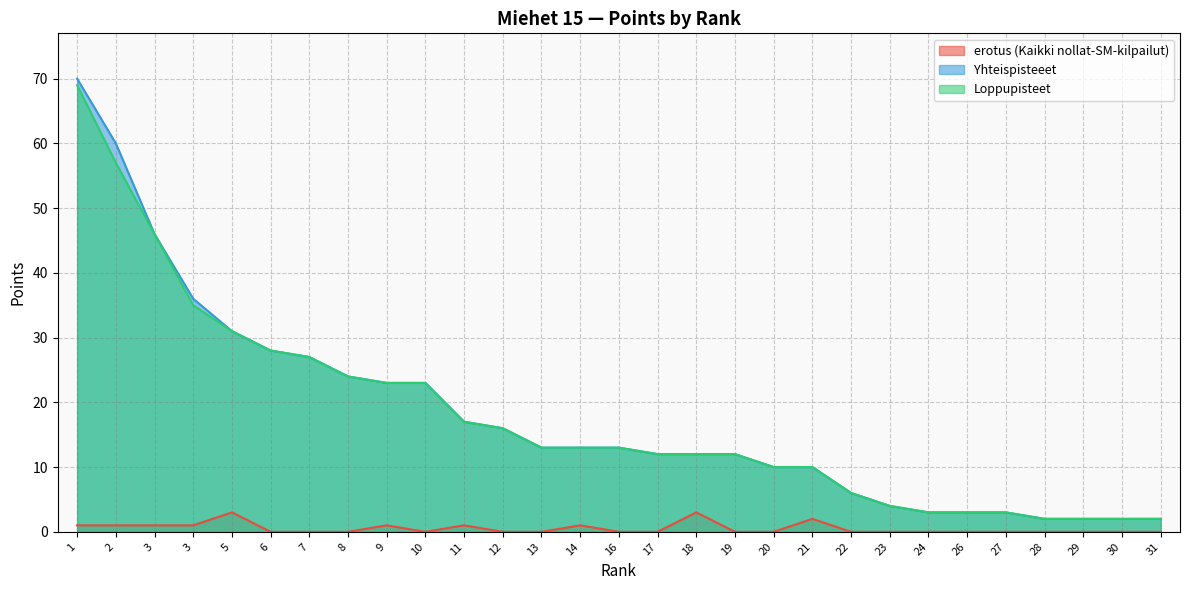

Does the chart display data point markers on the line(s)?

No